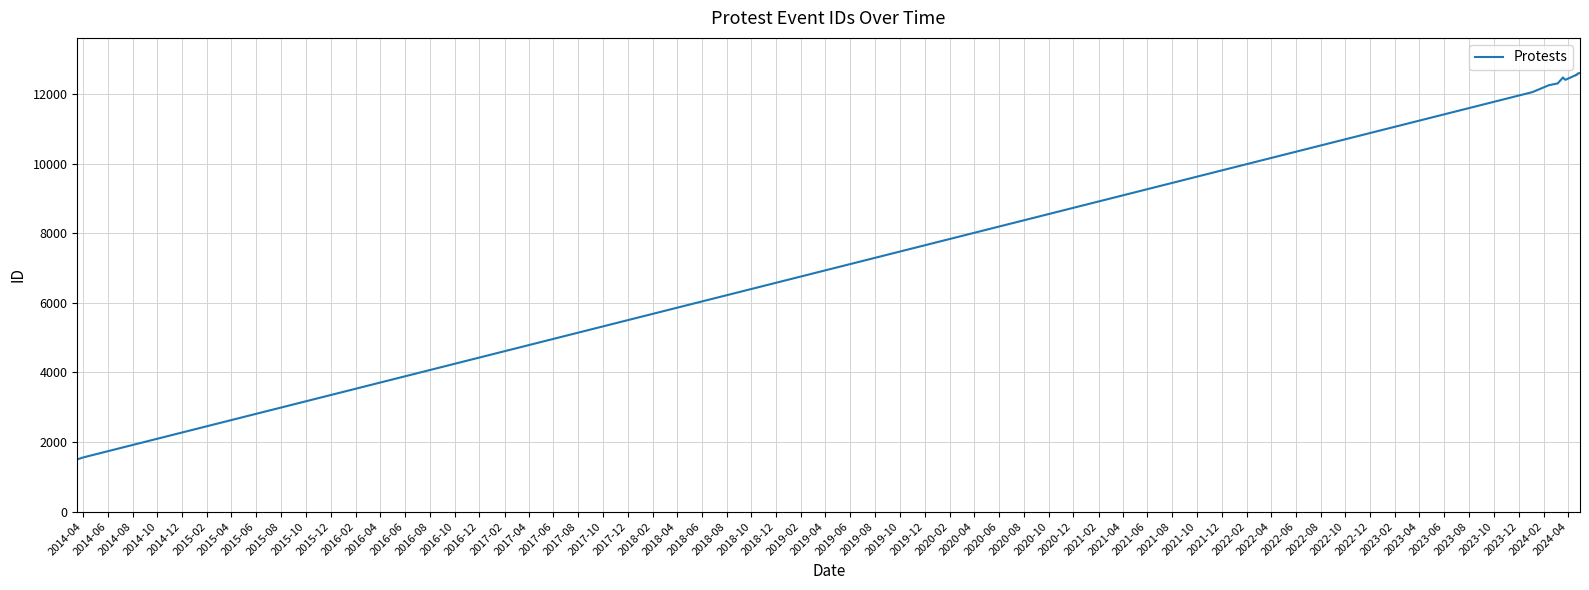

What is the greatest value displayed?

12610